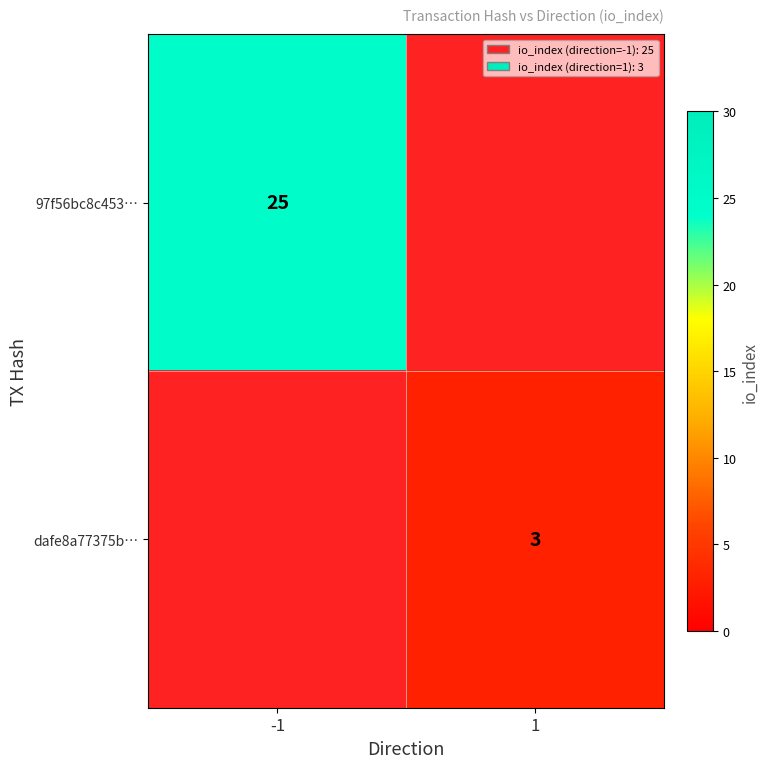

What is the greatest value displayed?

25